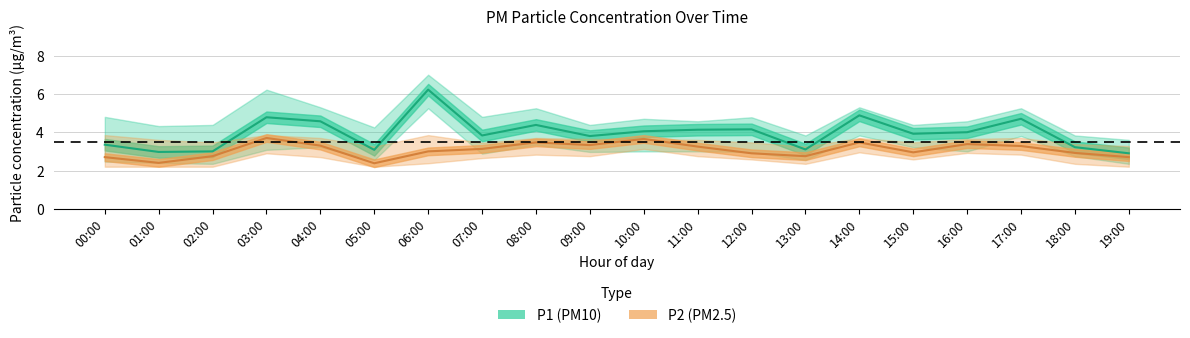

What is the value of the P1 point at the 10th from the left?

3.8